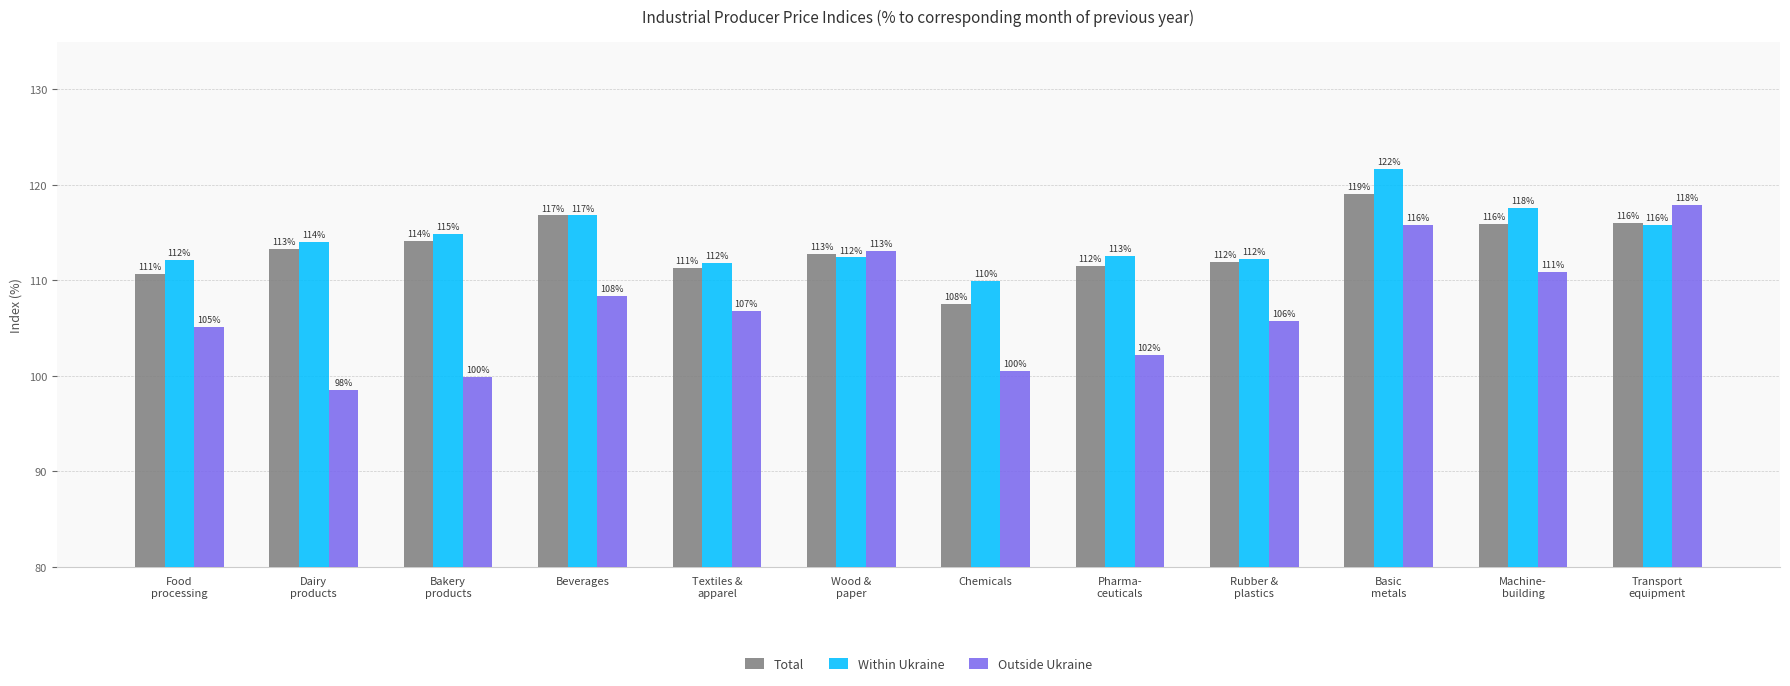

What is the difference between the maximum and second lowest values in the Outside Ukraine series?

18.0